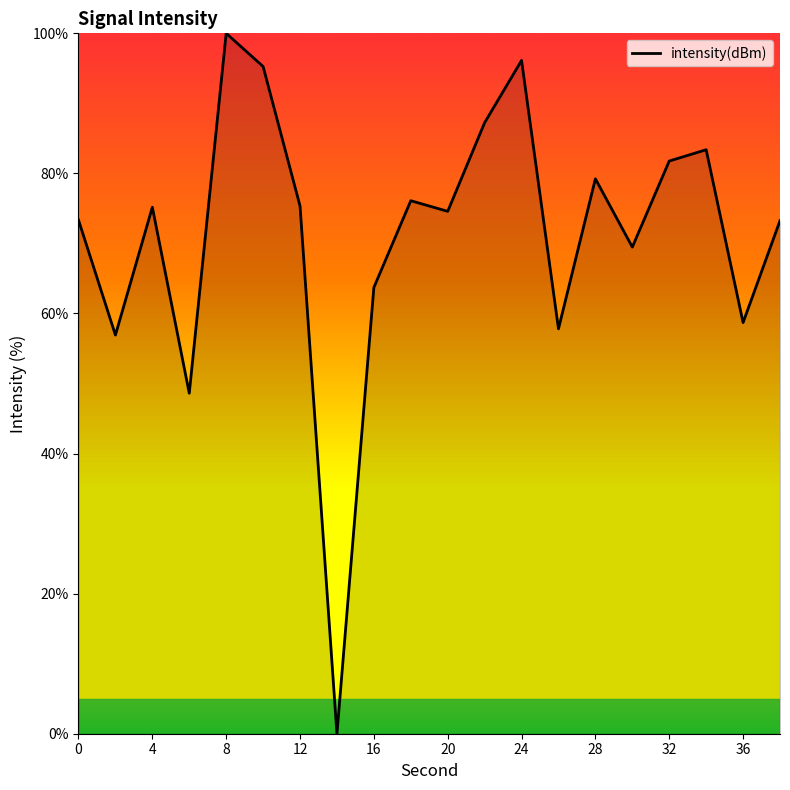

What is the difference between the maximum and minimum values?

100.0